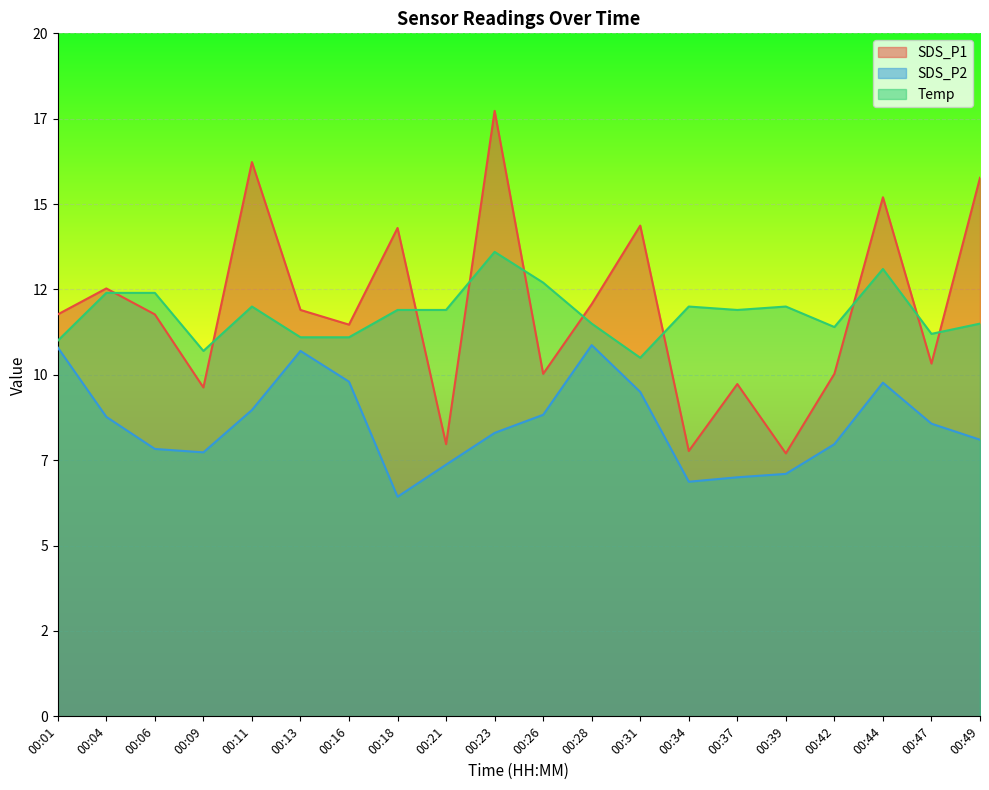

What is the value of the SDS_P2 point at the 8th from the left?

6.4